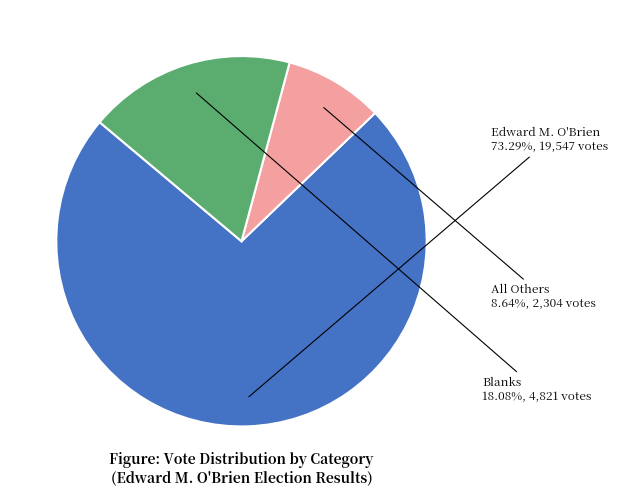

Is there any slice that represents more than half of the pie?

Yes